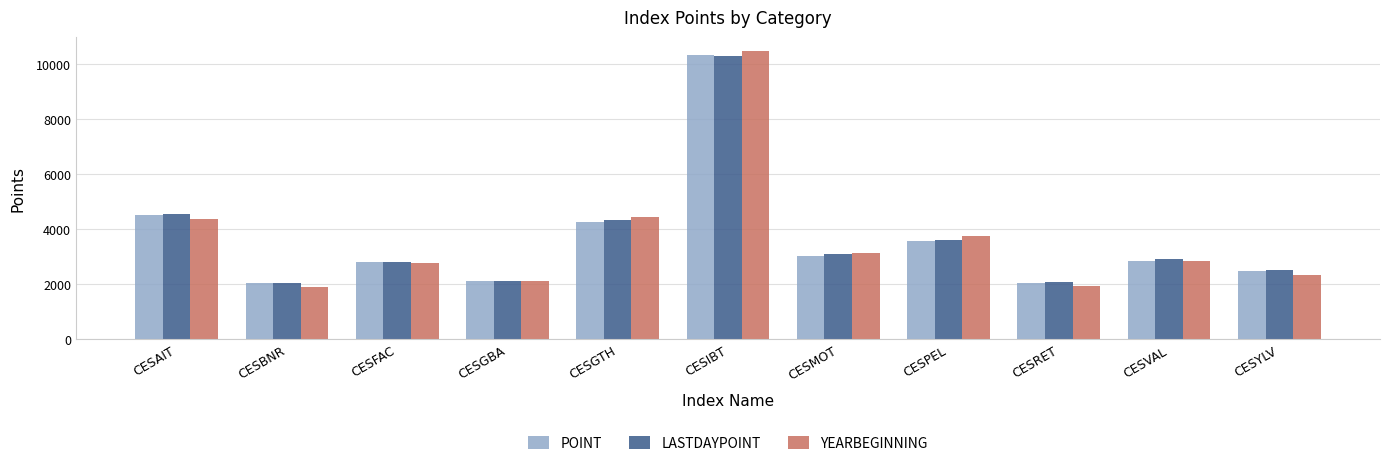

At which category is the sum across all series the highest?

CESIBT